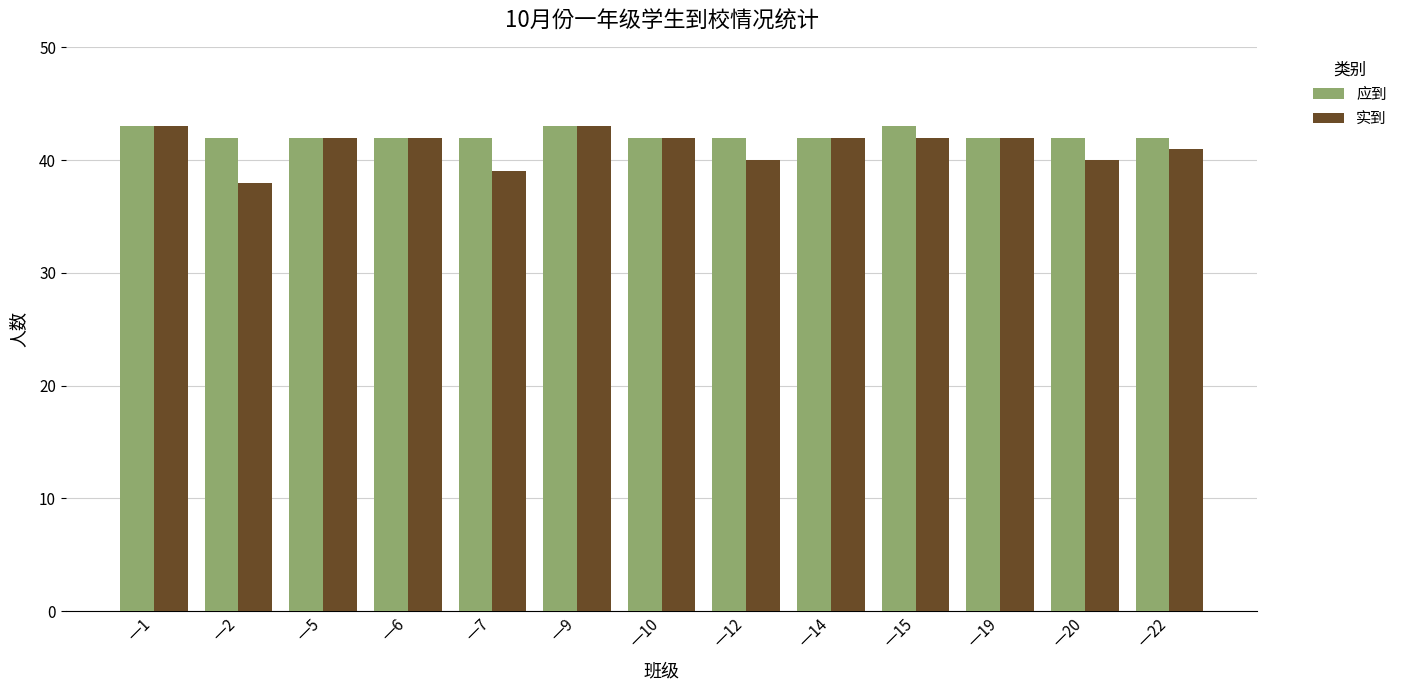

Is the value of 实到 at 一7 greater than the value of 应到 at 一1?

No